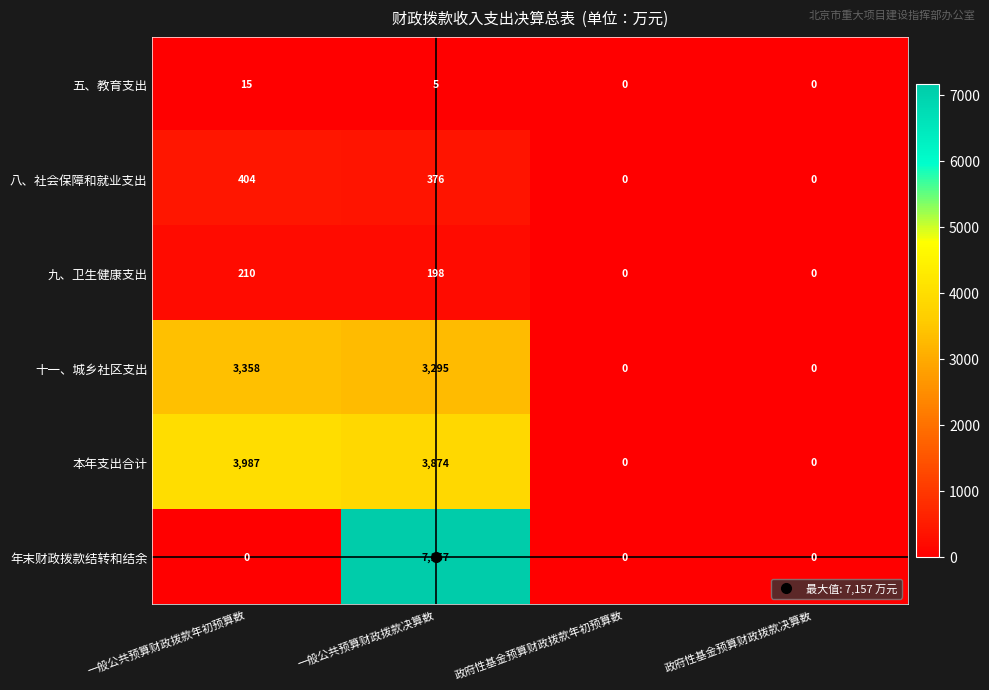

The 十一、城乡社区支出 series shows 3295 at 一般公共预算财政拨款决算数. True or false?

True